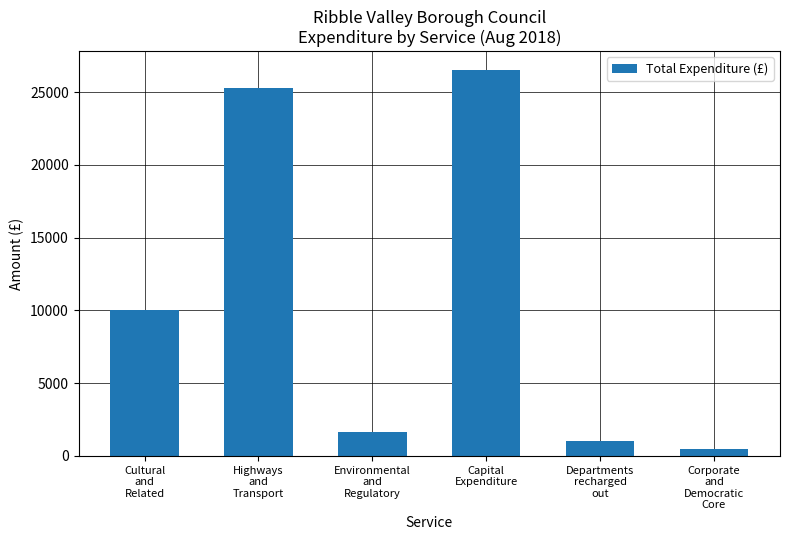

How many data points are less than 10038?

3